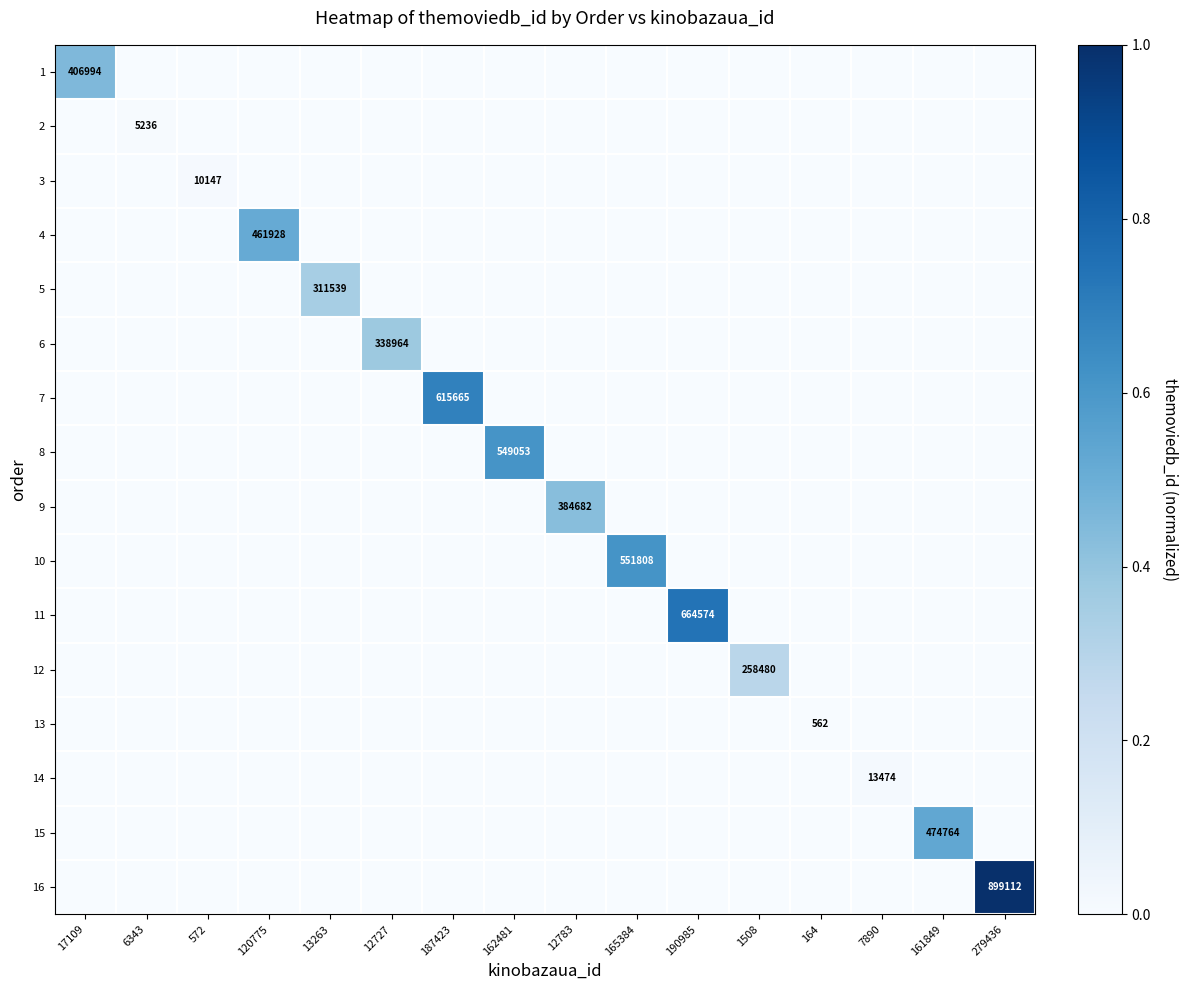

Is the value of 16 at 572 greater than the value of 8 at 7890?

No